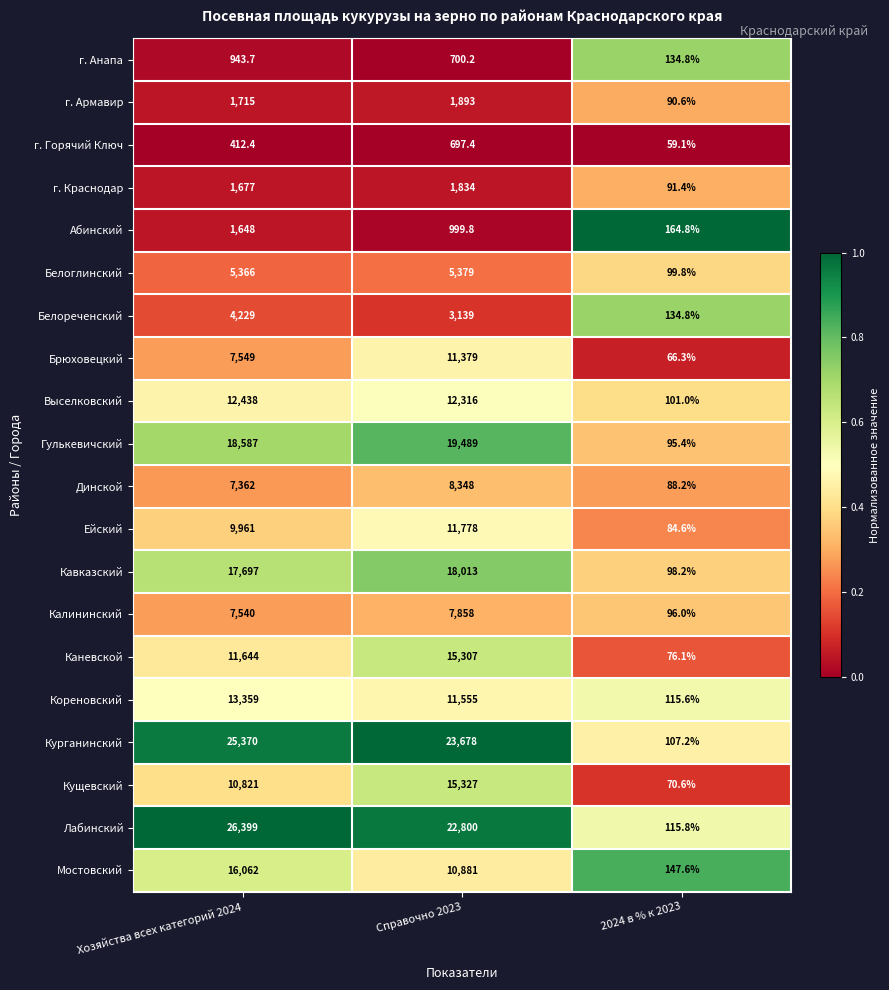

How many data points does each series have?

3